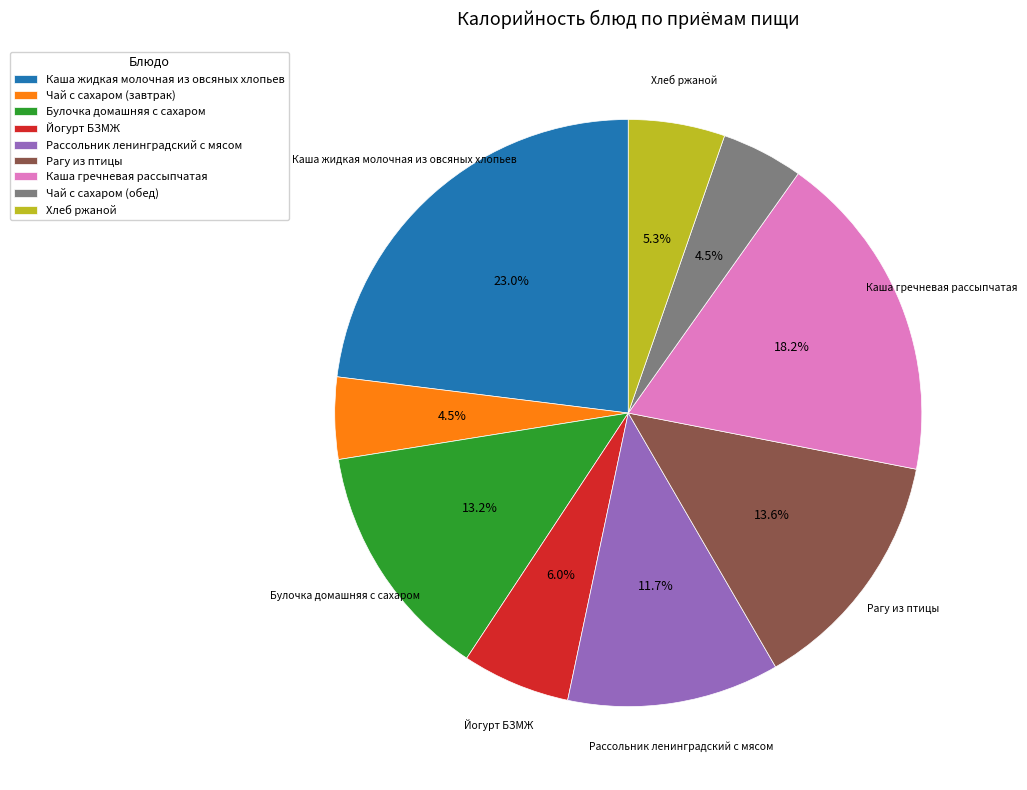

What is the largest slice in the pie chart?

Каша жидкая молочная из овсяных хлопьев